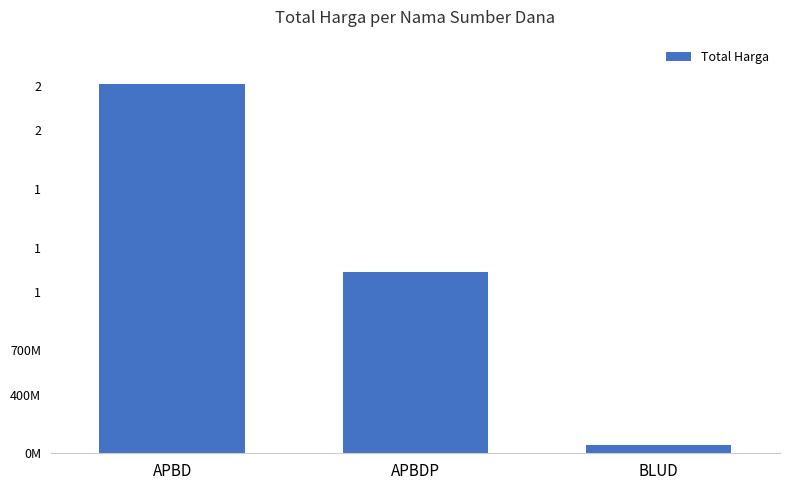

Between APBDP and APBD, which is larger?

APBD